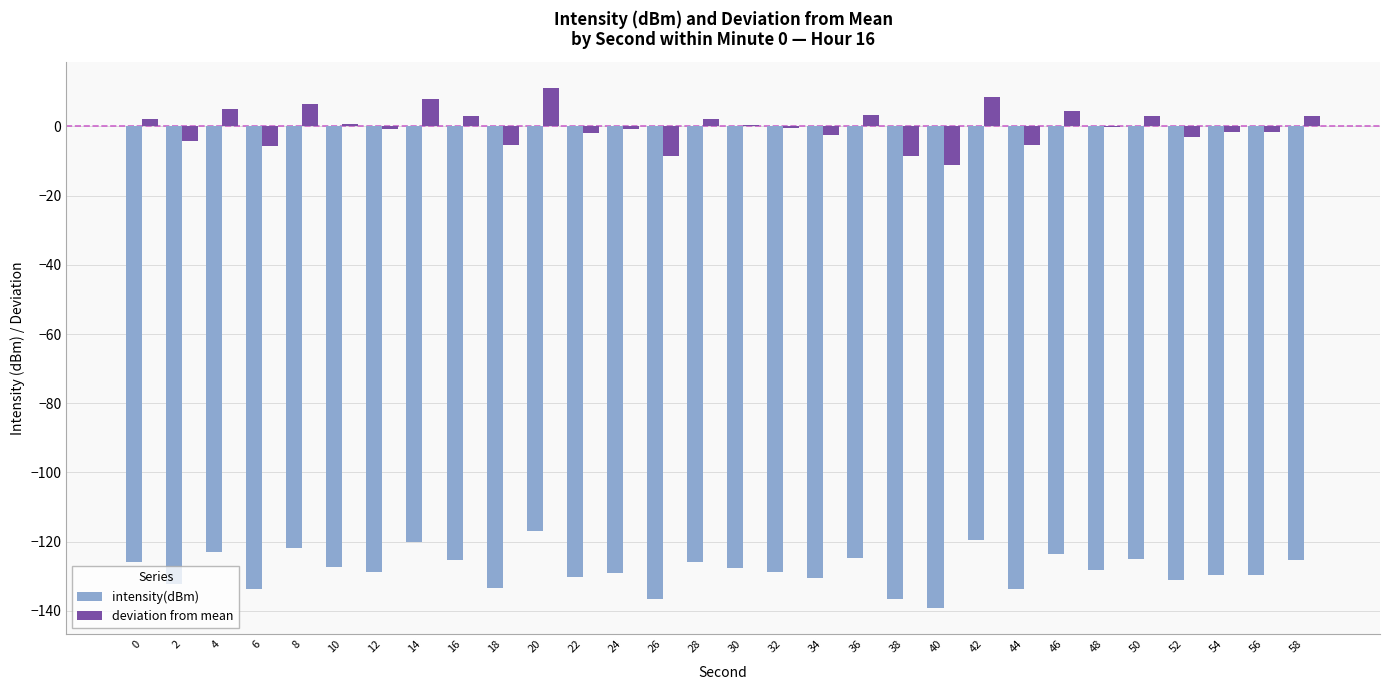

What is the total value across all series at 36?

-121.4